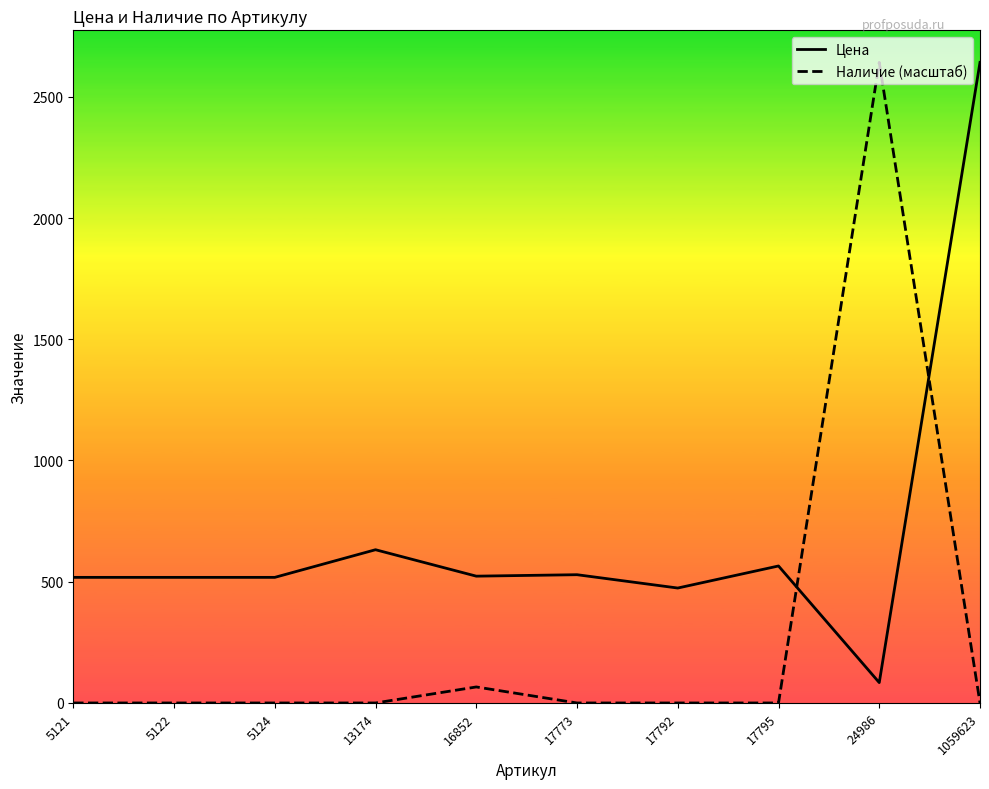

True or false: Цена and Наличие (масштаб) intersect in this chart.

True